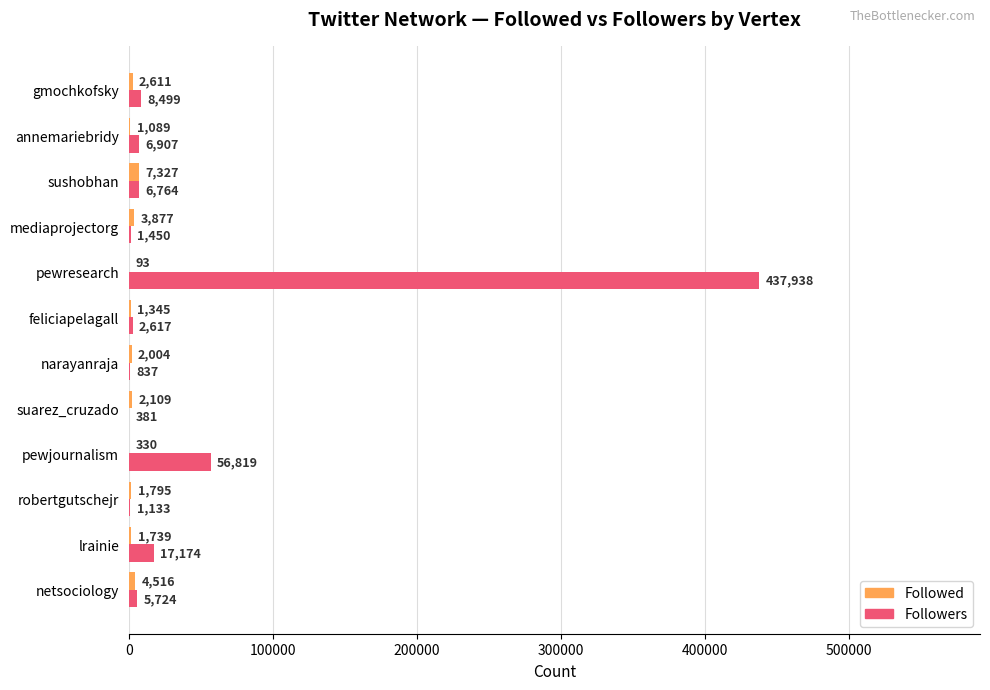

What is the sum of all Followers values?

546243